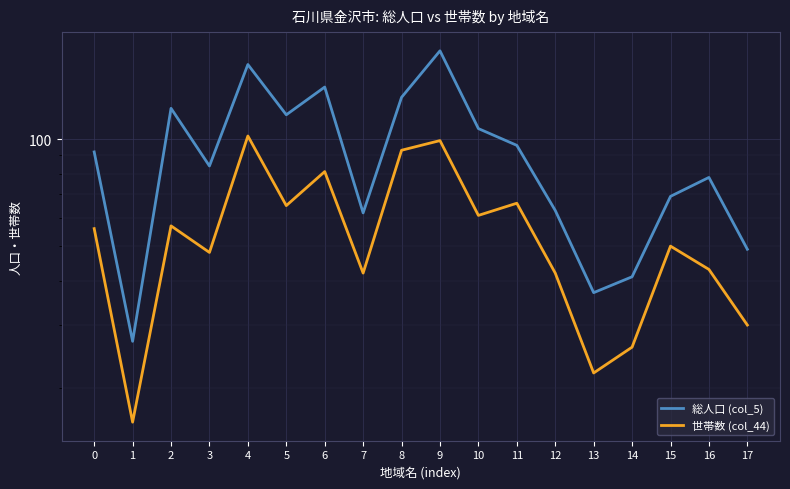

Which has a higher value, 8 or 17?

8